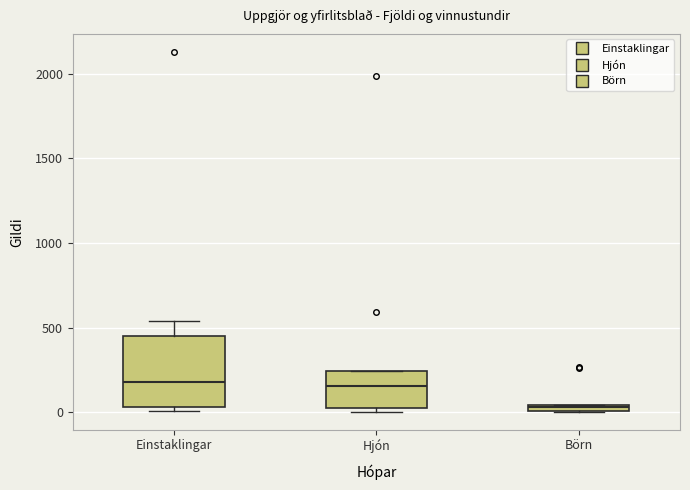

Which box's median line is the lowest?

Börn